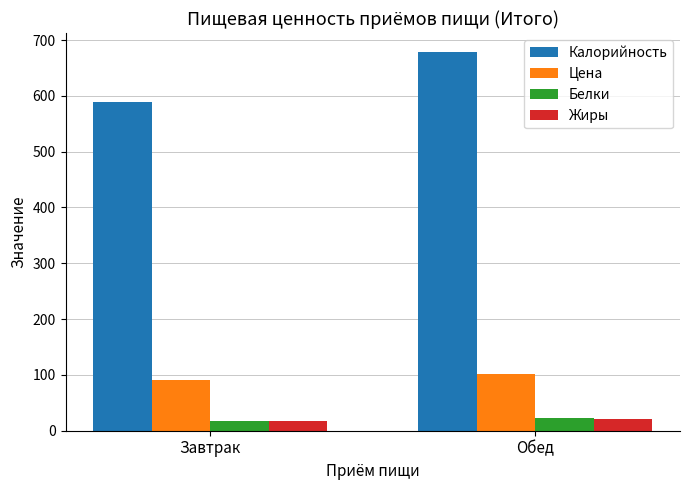

Which series changed the most between Завтрак and Обед?

Калорийность